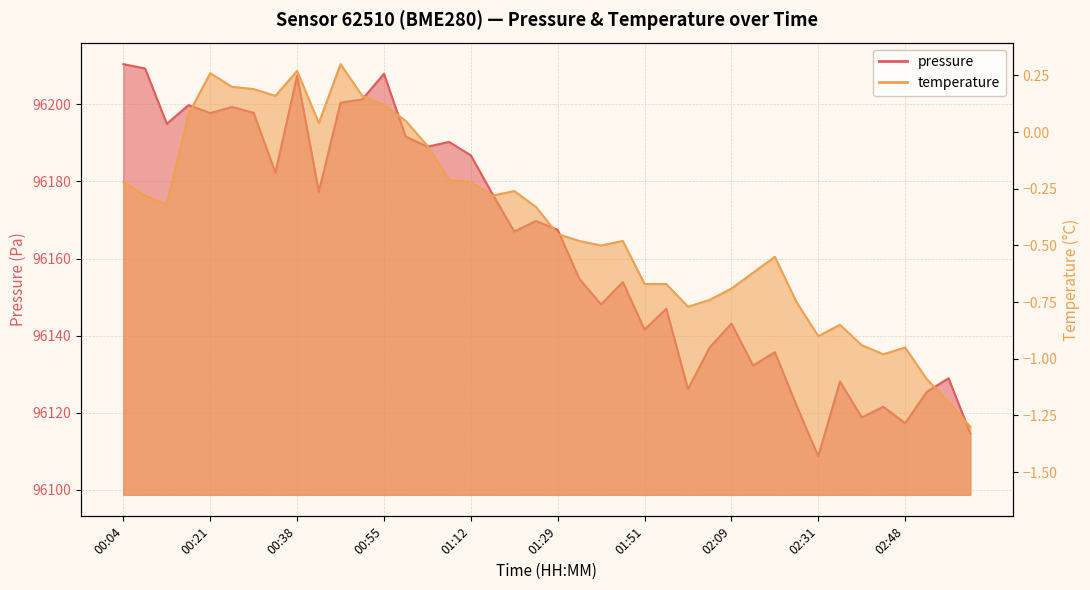

True or false: temperature has a value of -0.1 at 00:04.

False